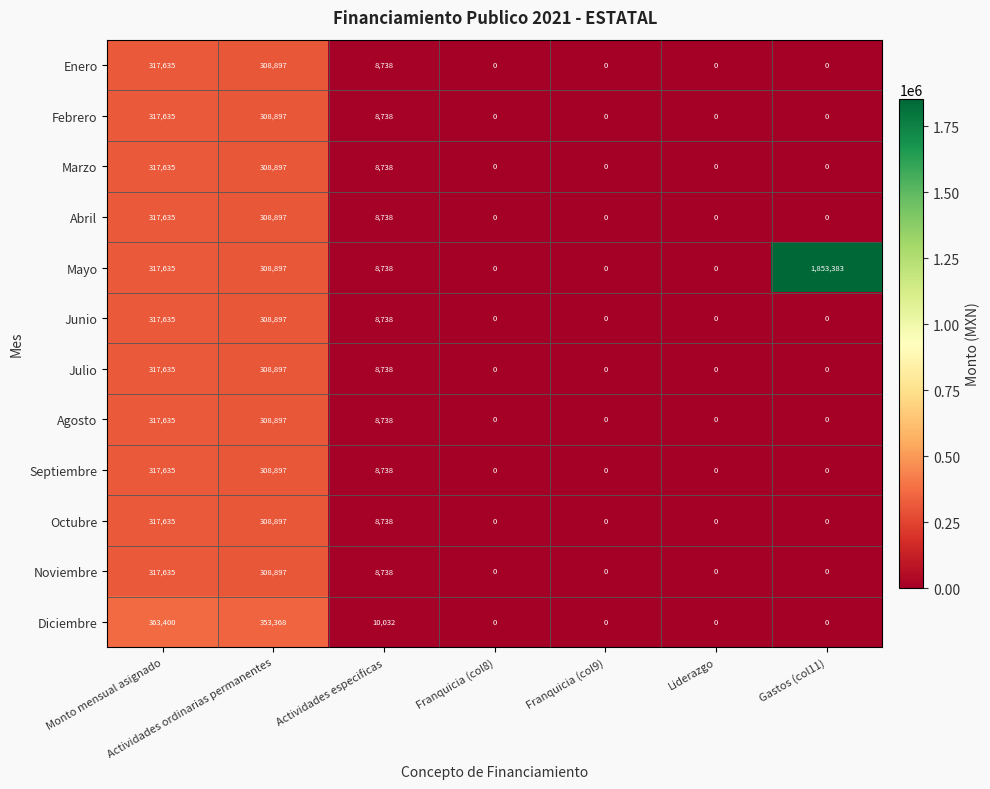

What is the greatest value displayed?

1853383